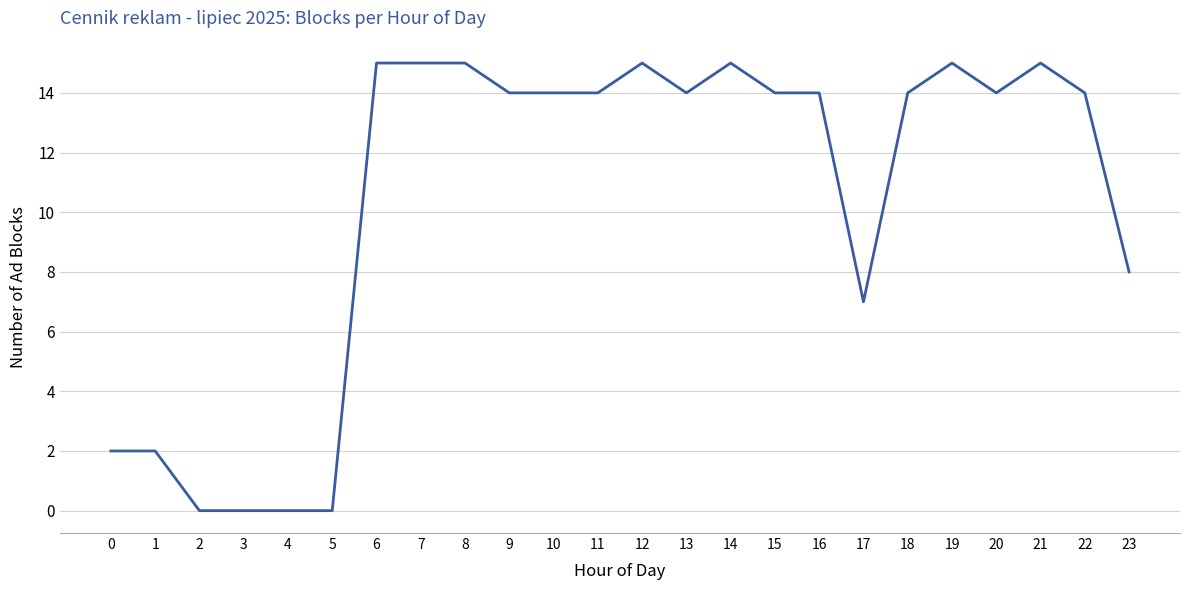

What is the difference between the values at 19 and 16?

1